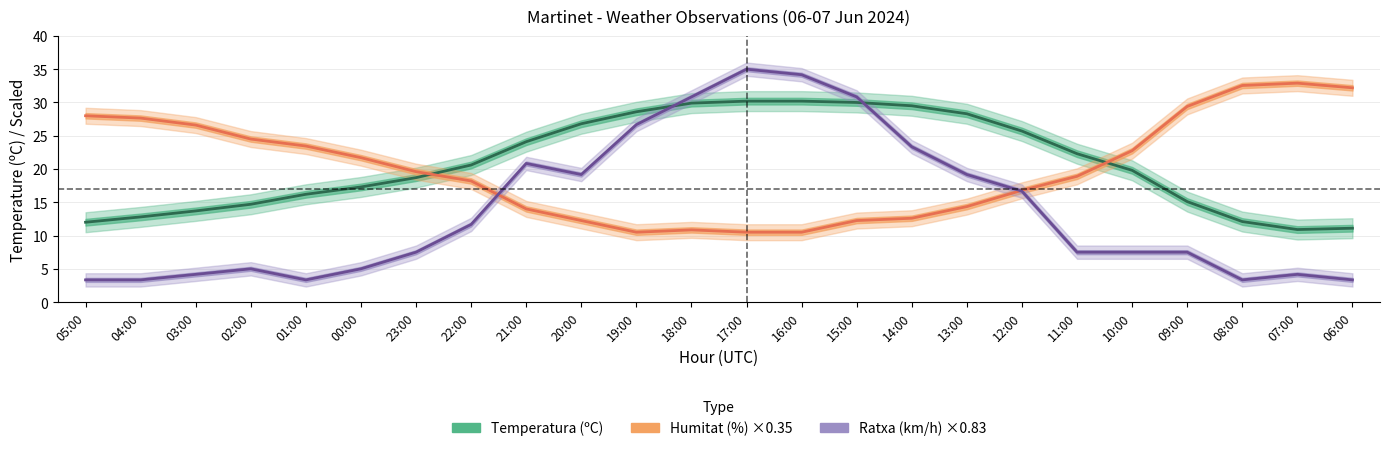

What is the label of the 22nd point from the left?

08:00